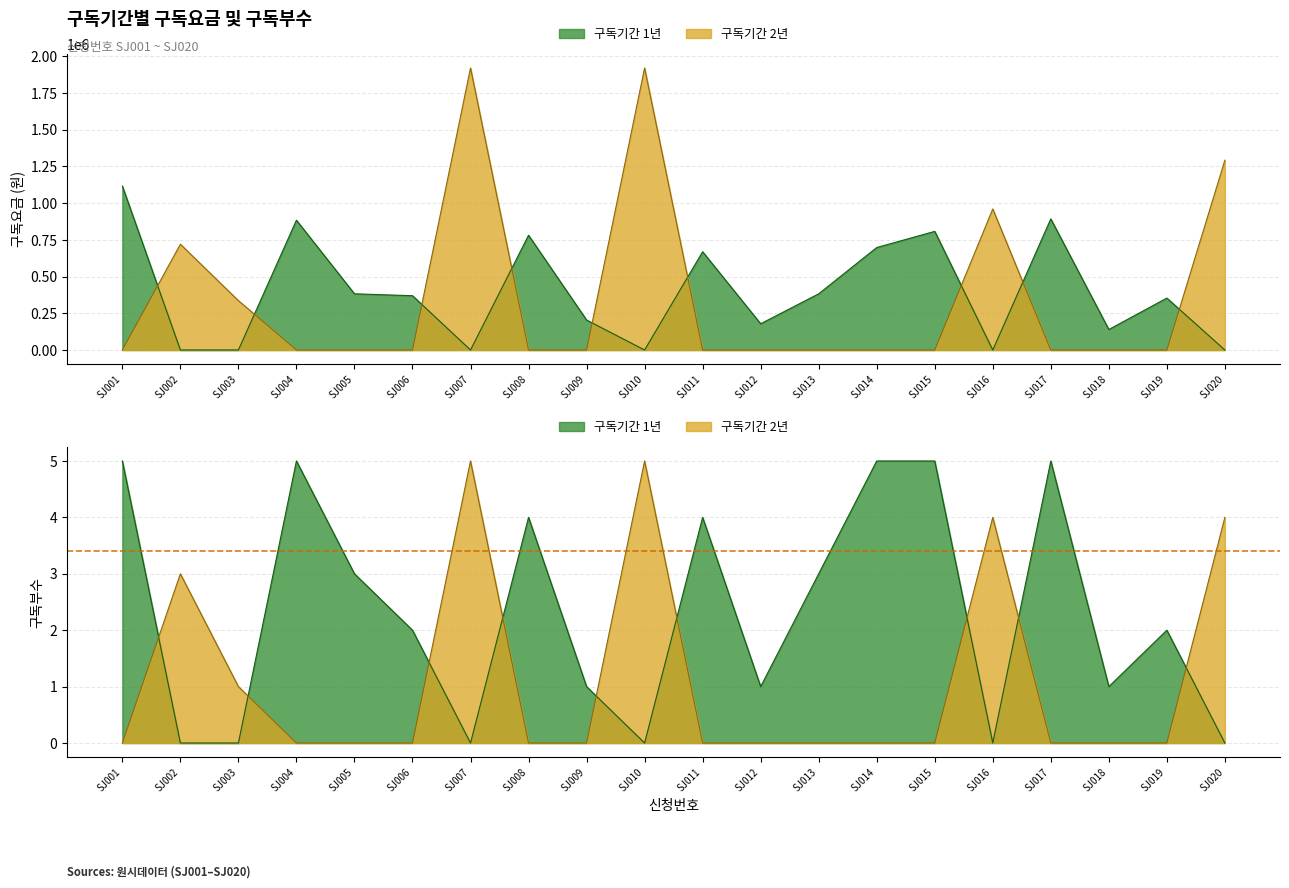

True or false: 구독요금 has a value of 130507 at 8.

False